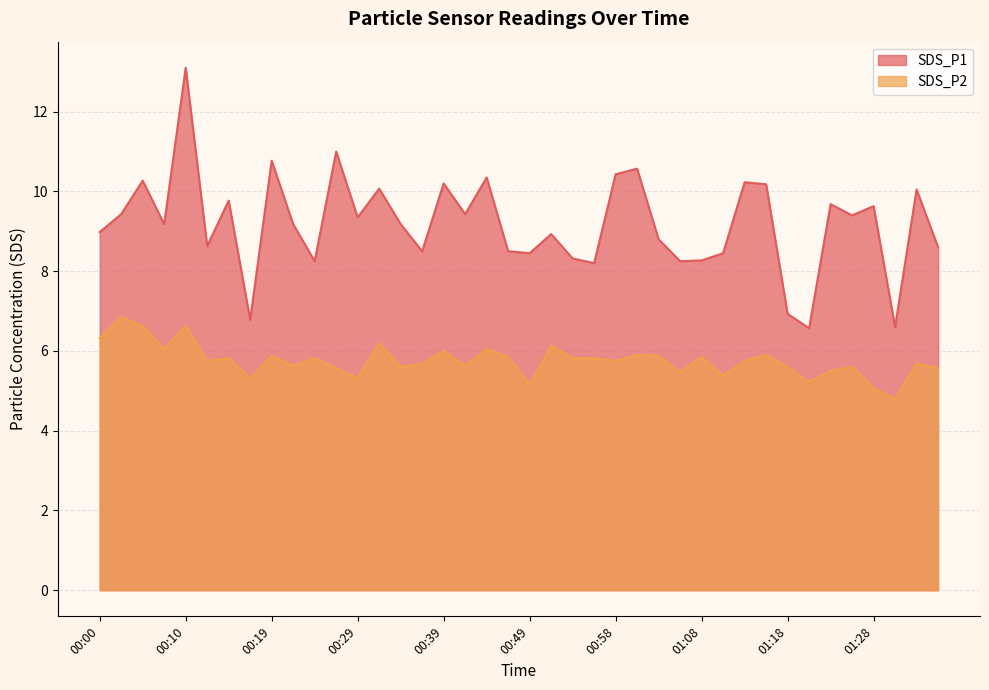

What is the difference between the maximum and minimum values in the SDS_P1 series?

6.5